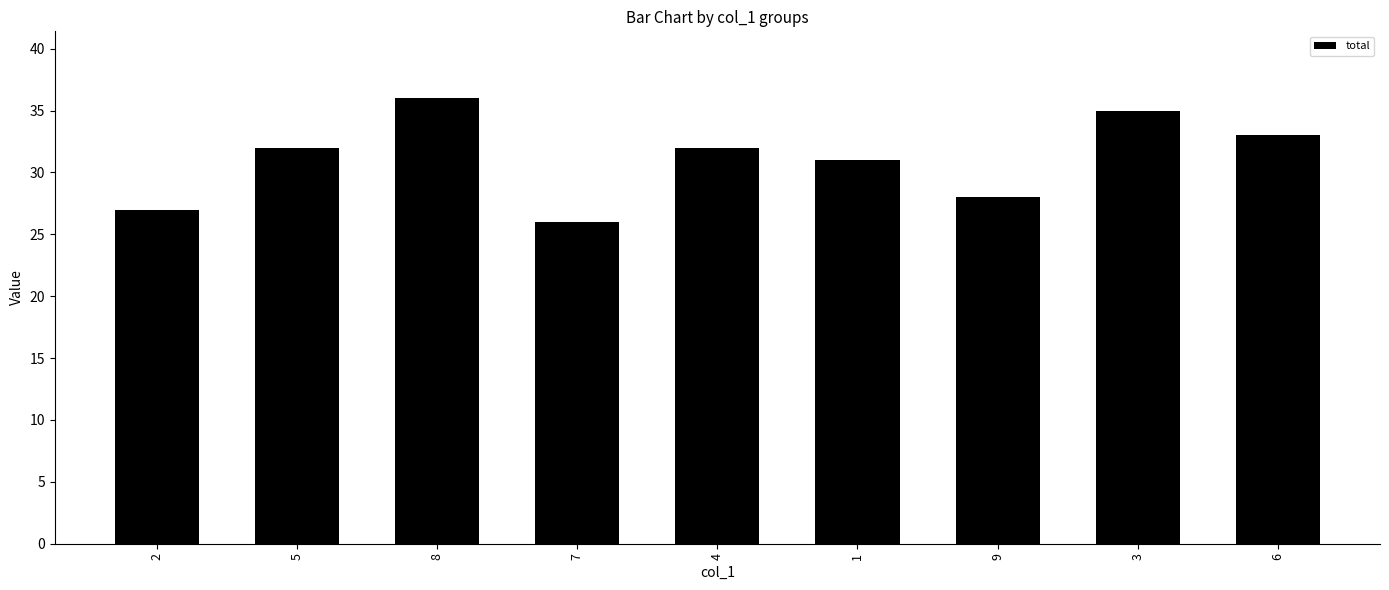

Which label corresponds to the largest value in the chart?

8